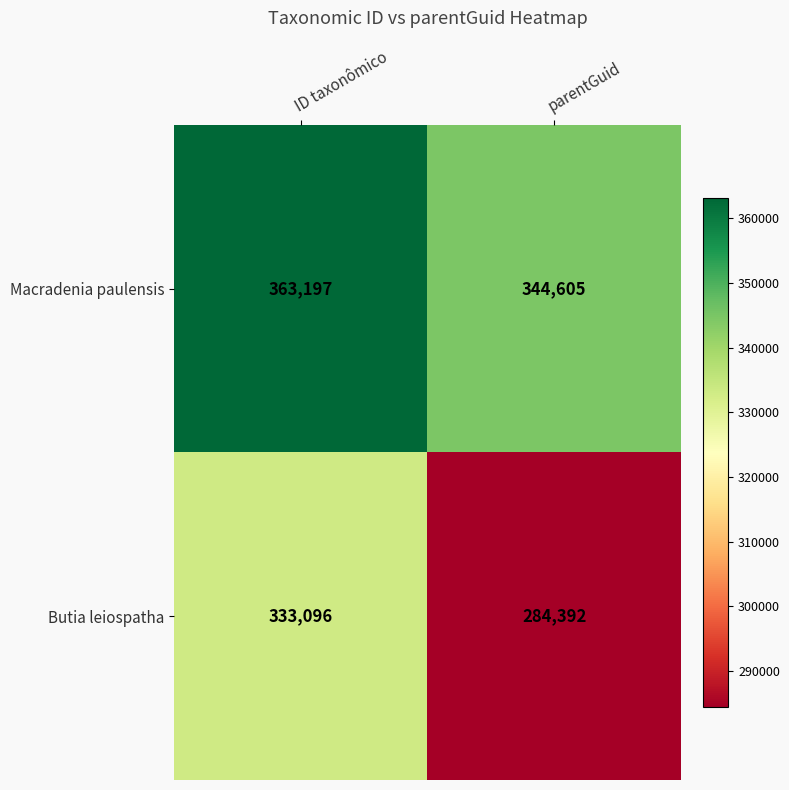

At ID taxonômico, list the series in order from largest to smallest.

Macradenia paulensis, Butia leiospatha